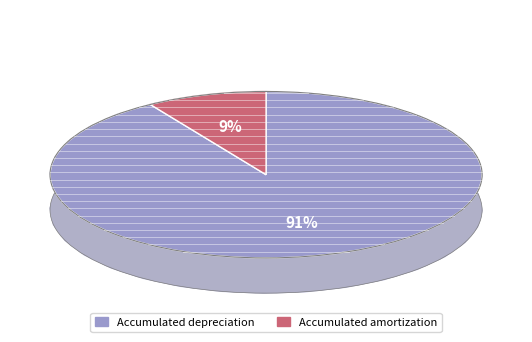

To the nearest percent, what is the difference between the largest and smallest slice percentages?

82%